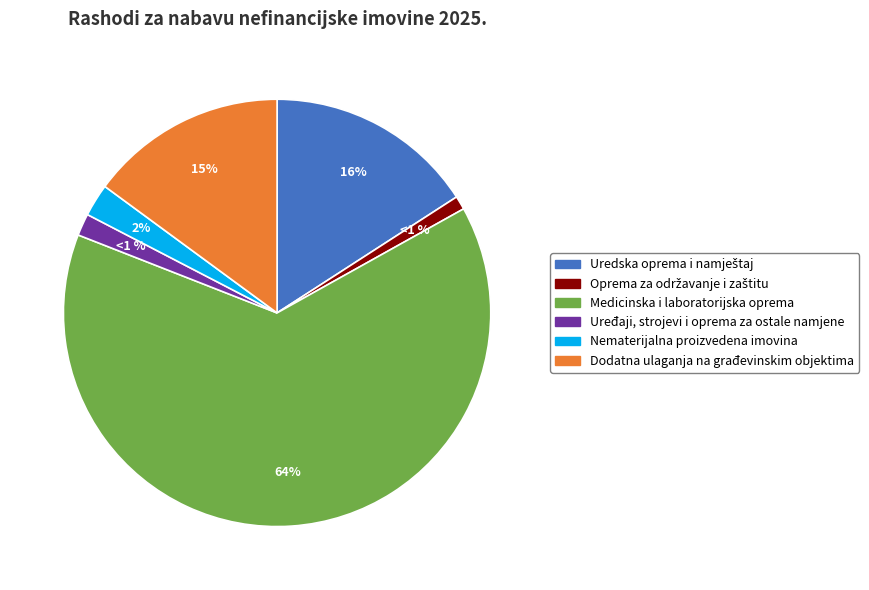

What percentage do Oprema za održavanje i zaštitu and Medicinska i laboratorijska oprema together represent?

65.1%